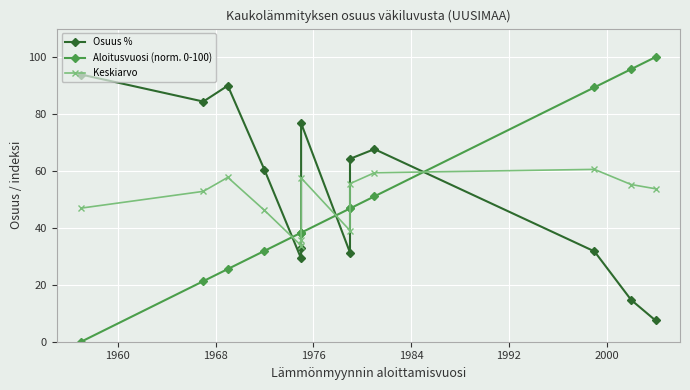

Reading right to left, transcribe all the data shown in this chart.

Osuus %: 7.5	14.7	31.7	67.7	64.2	31.3	76.8	32.9	29.2	60.4	90.0	84.4	93.9
Aloitusvuosi (norm. 0-100): 100.0	95.7	89.4	51.1	46.8	46.8	38.3	38.3	38.3	31.9	25.5	21.3	0.0
Keskiarvo: 53.7	55.2	60.5	59.4	55.5	39.1	57.5	35.6	33.8	46.2	57.7	52.8	46.9